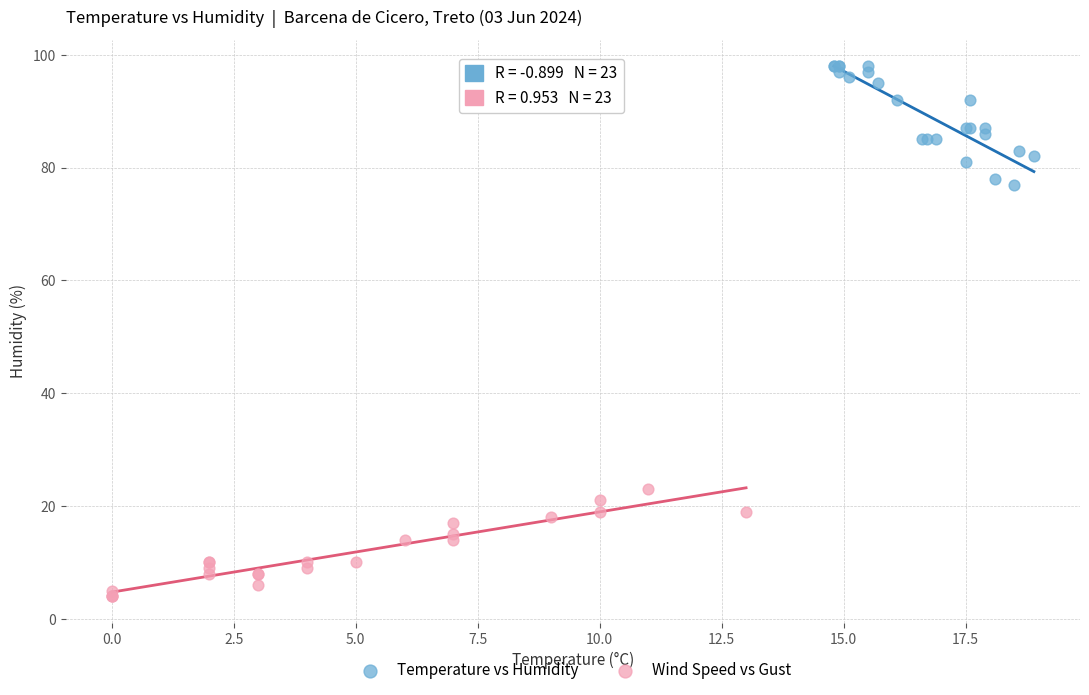

Which series contains the lowest Y value?

Wind Speed vs Gust